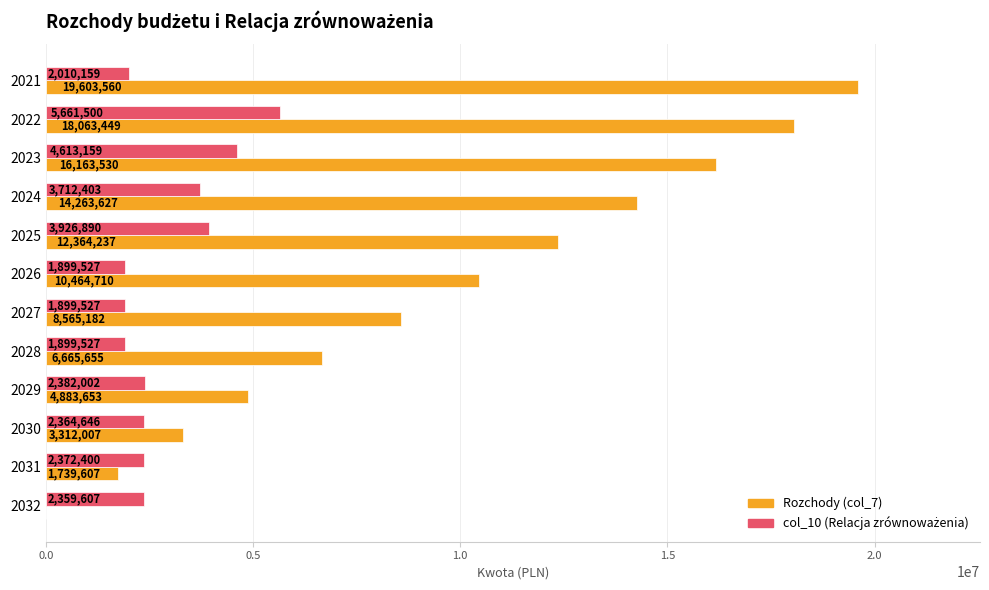

Which category has the highest value across all series?

2021